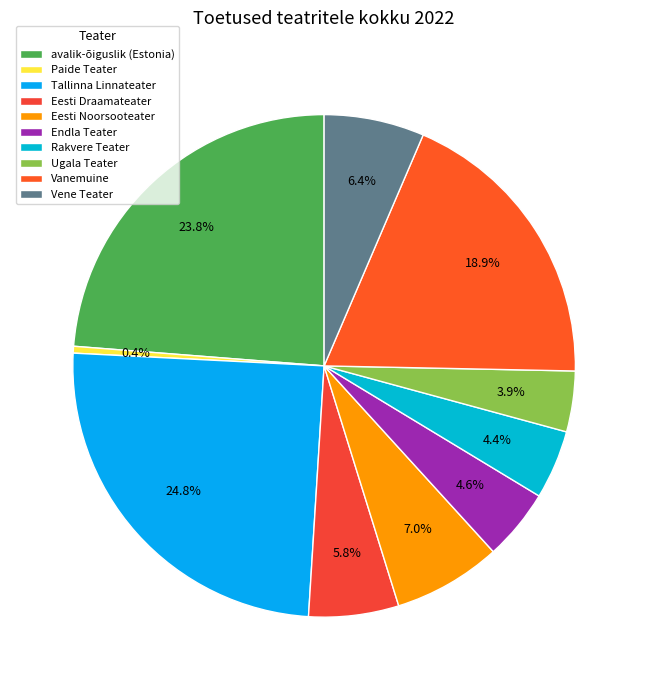

Combined, do Tallinna Linnateater and Eesti Draamateater account for over 50%?

No